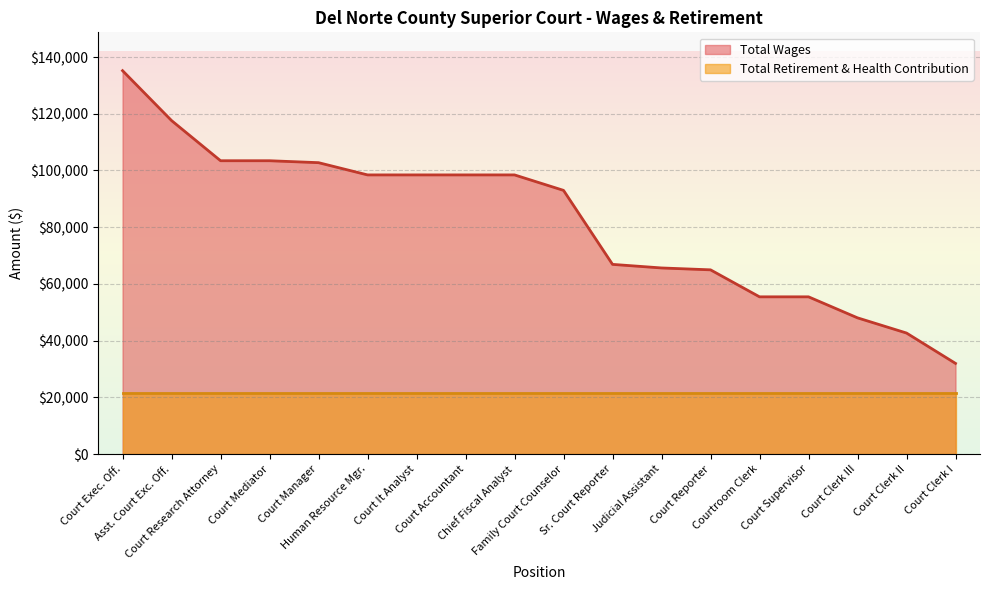

Rank the categories by value from lowest to highest.

Court Clerk I, Court Clerk II, Court Clerk III, Courtroom Clerk, Court Supervisor, Court Reporter, Judicial Assistant, Sr. Court Reporter, Family Court Counselor, Human Resource Mgr., Court It Analyst, Court Accountant, Chief Fiscal Analyst, Court Manager, Court Research Attorney, Court Mediator, Asst. Court Exc. Off., Court Exec. Off.